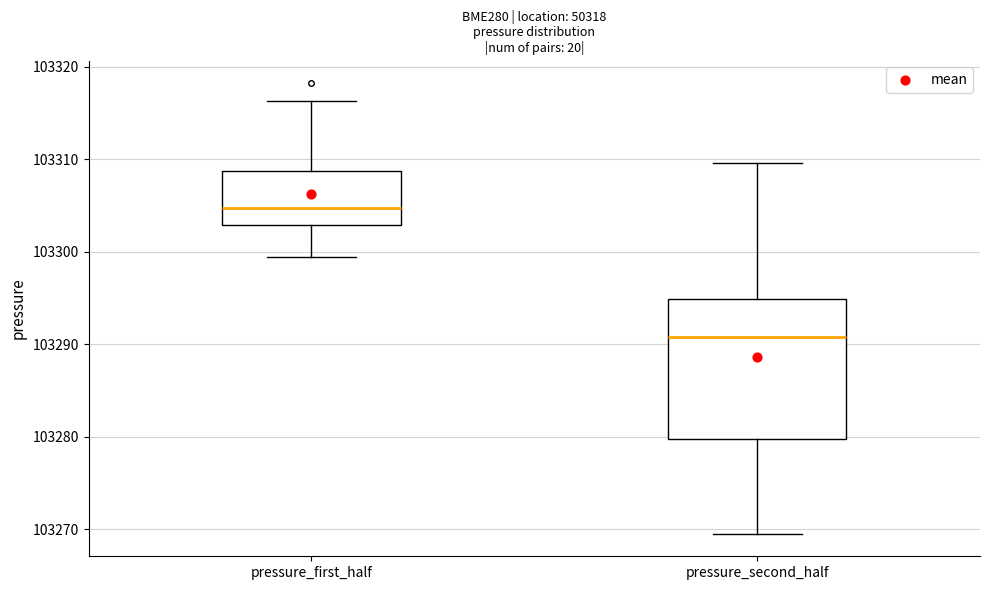

Which box is the tallest, from its lower edge to its upper edge?

pressure_second_half